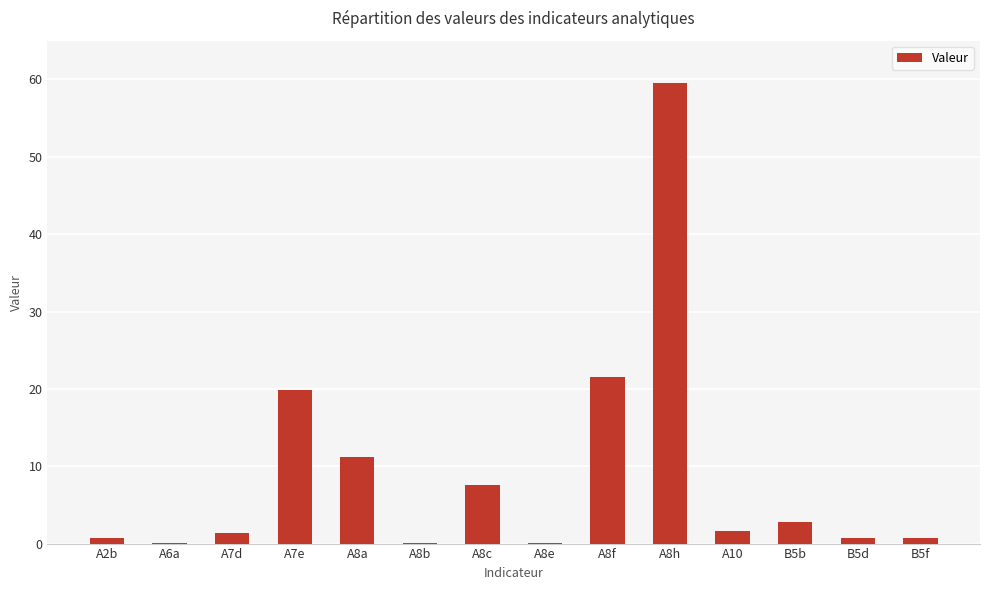

At which label is the value closest to 29?

A8f